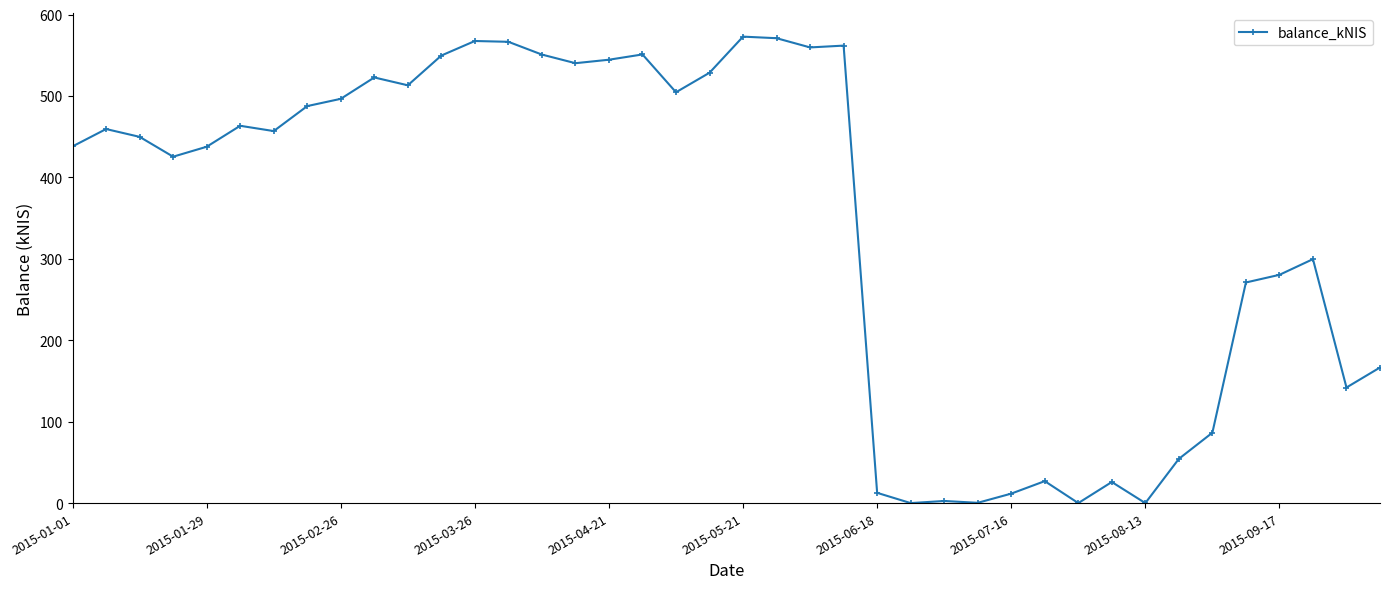

What is the maximum value shown in the chart?

572.9